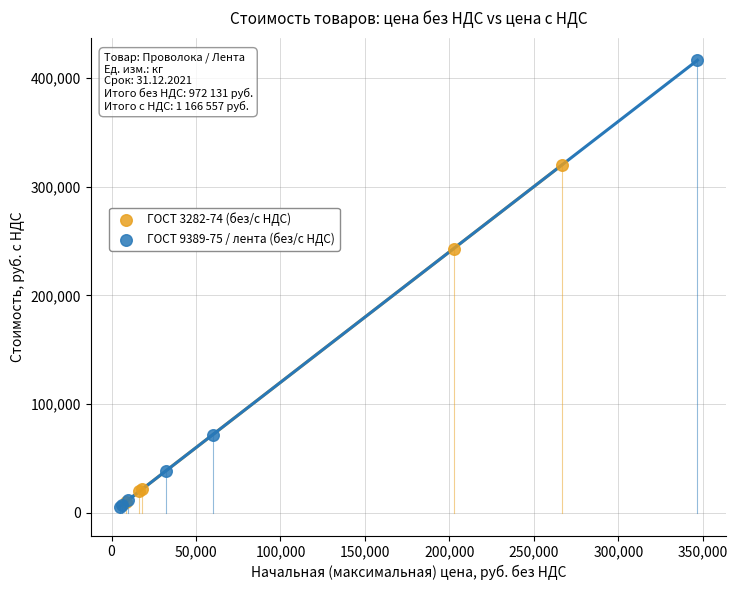

Which series contains the highest Y value?

ГОСТ 9389-75 / лента (без/с НДС)